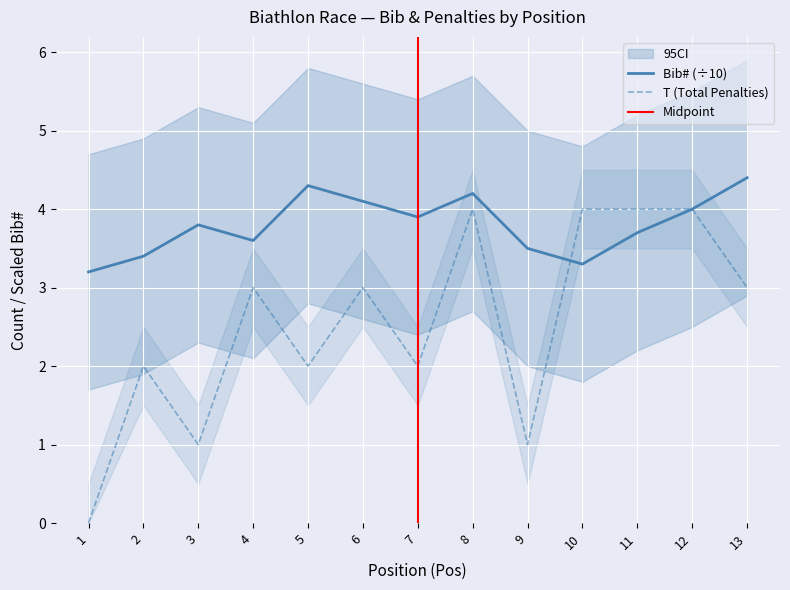

Between 6 and 11, which series saw the biggest shift?

T